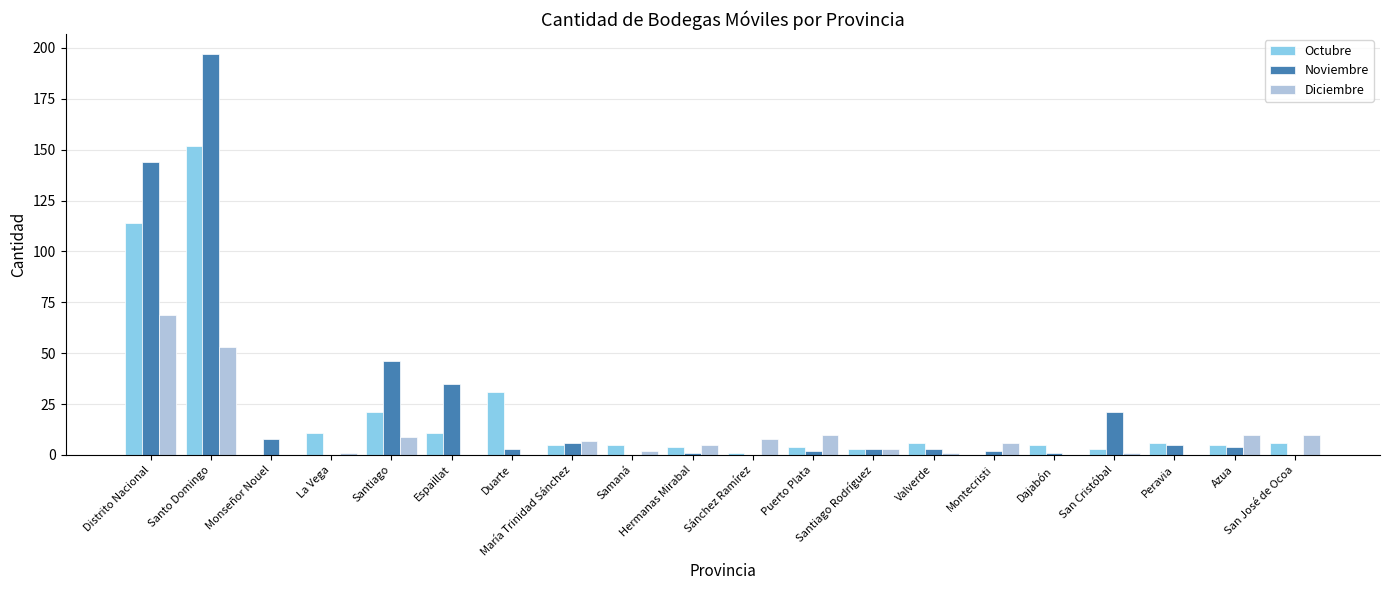

Reading left to right, list all the values displayed in this chart.

Octubre: 114	152	0	11	21	11	31	5	5	4	1	4	3	6	0	5	3	6	5	6
Noviembre: 144	197	8	0	46	35	3	6	0	1	0	2	3	3	2	1	21	5	4	0
Diciembre: 69	53	0	1	9	0	0	7	2	5	8	10	3	1	6	0	1	0	10	10